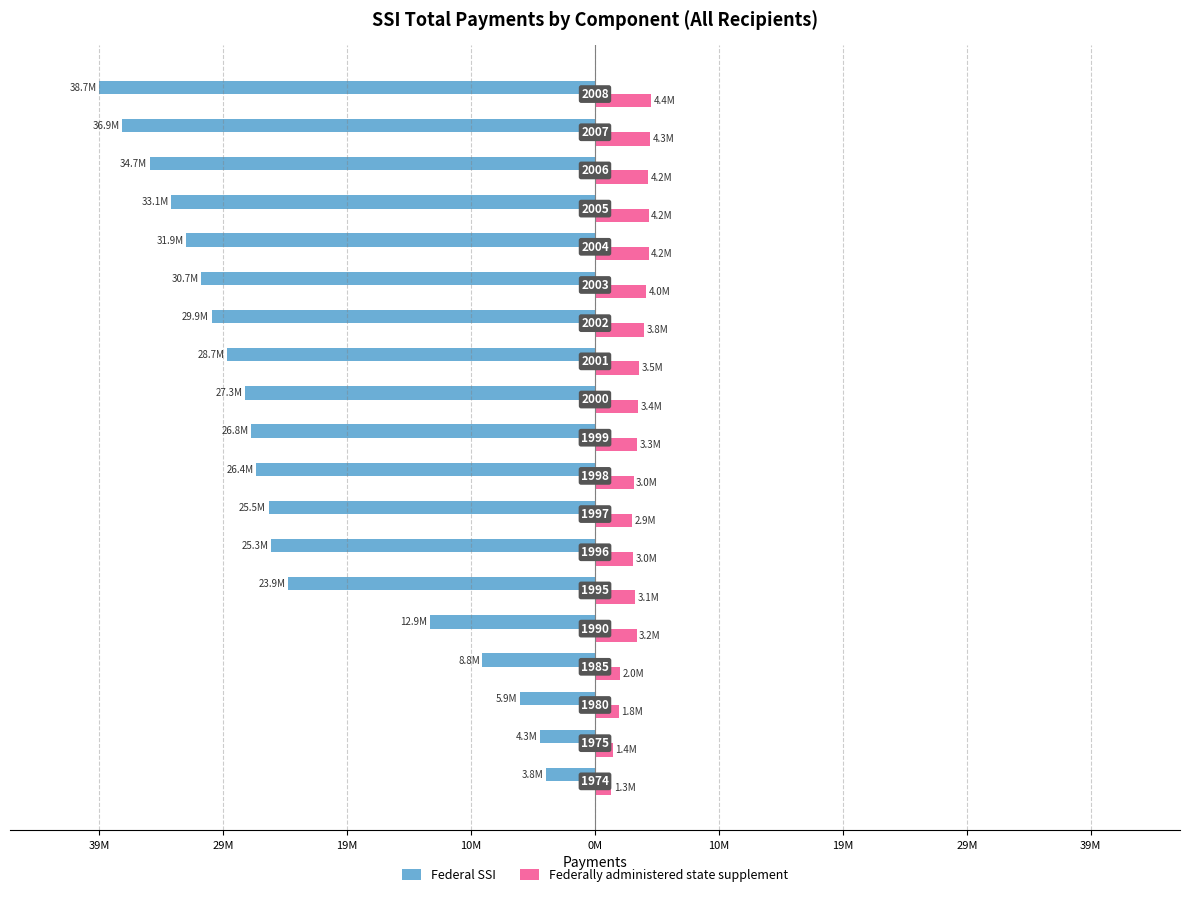

What are all the series names shown in the legend?

Federal SSI, Federally administered state supplement